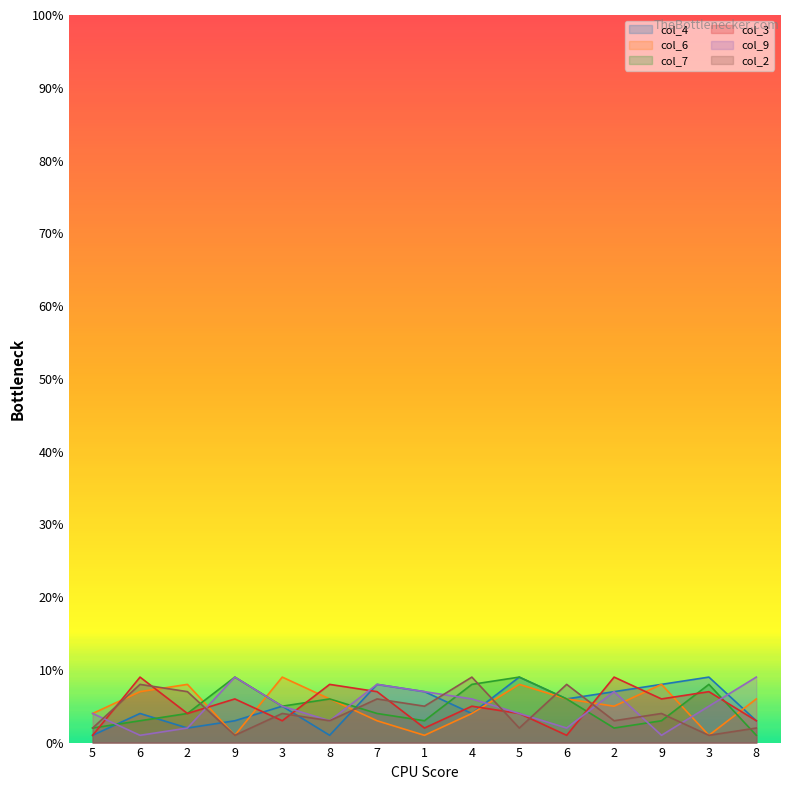

At which label does col_3 reach its minimum?

5